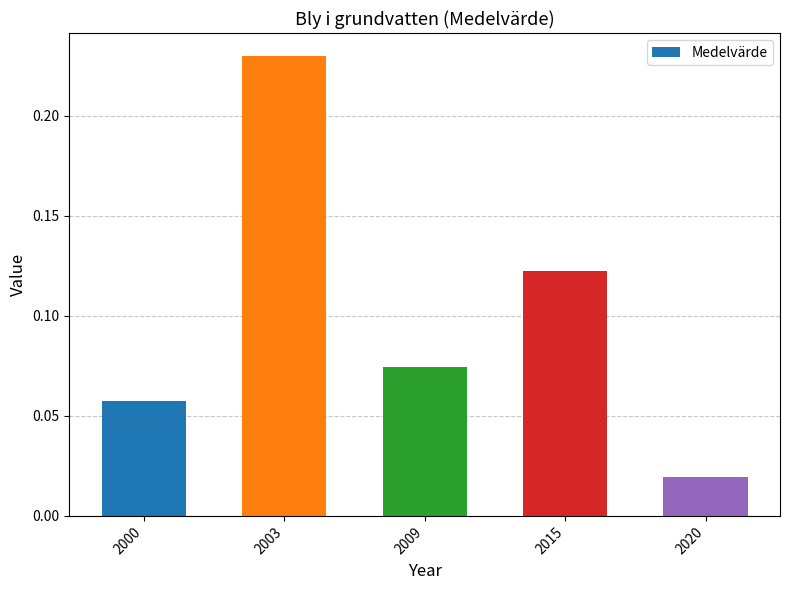

Where is the data nearest to the value 0?

2020